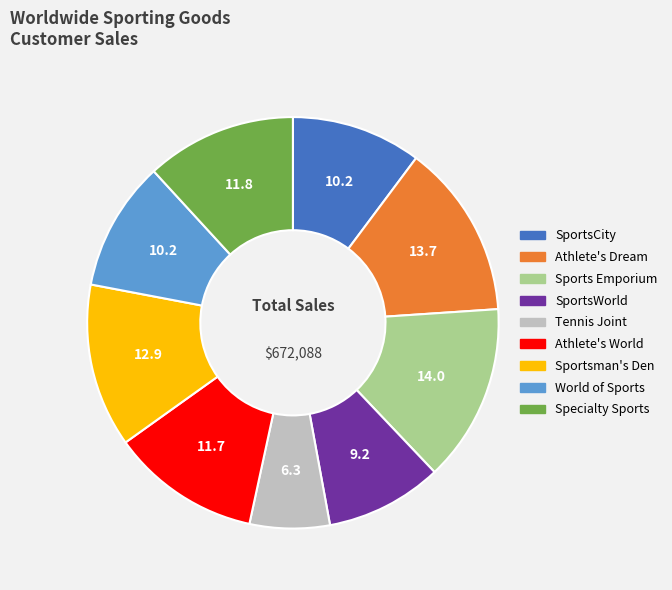

What is the ratio of the value at World of Sports to the value at Athlete's World?

0.9